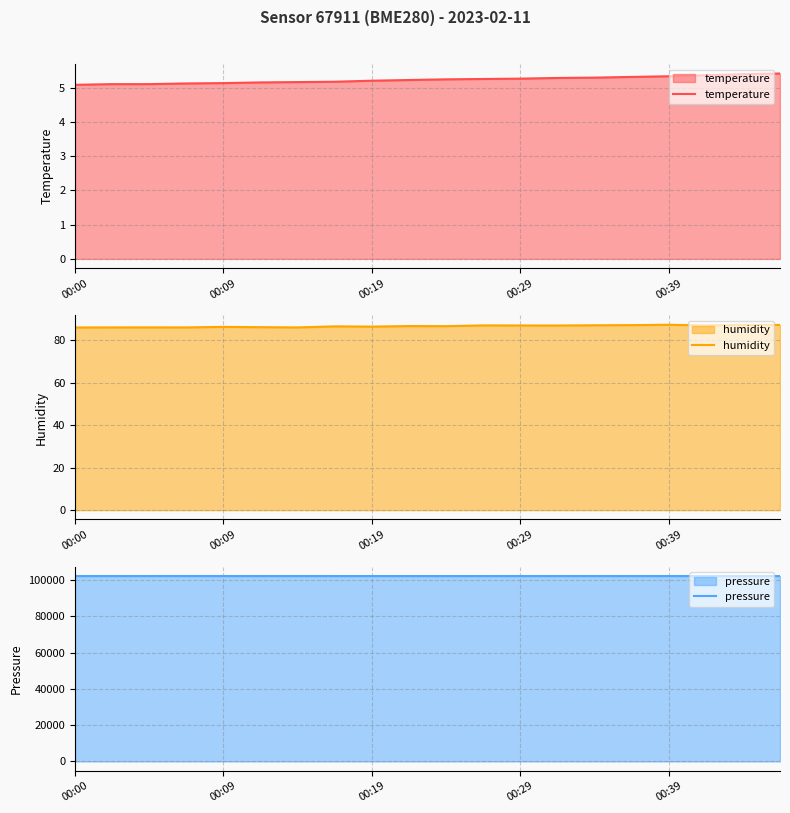

The value of pressure at 17 is 24097.4. True or false?

False